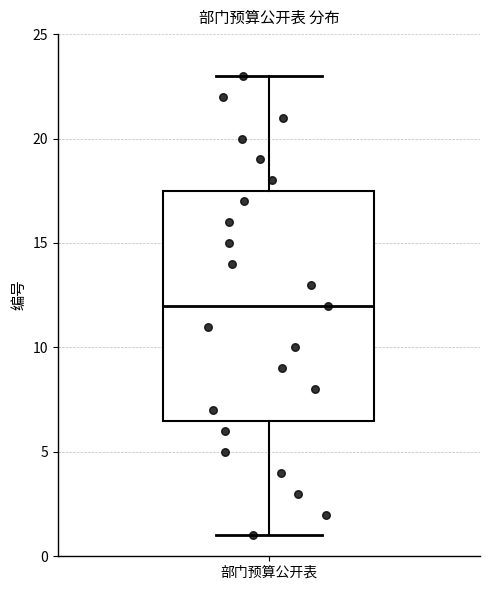

Where does the lower whisker of the box for 部门预算公开表 end on the y-axis? The values are not printed on the chart, so give them approximately, as read against the axis.

1.0